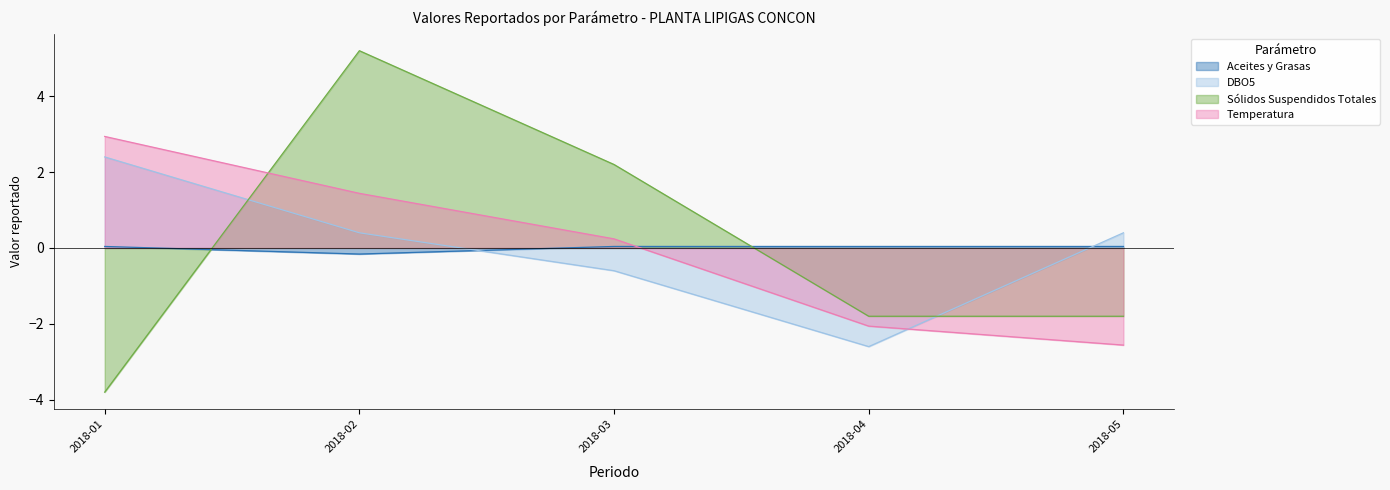

Between 2018-02 and 2018-04, which is larger?

2018-04